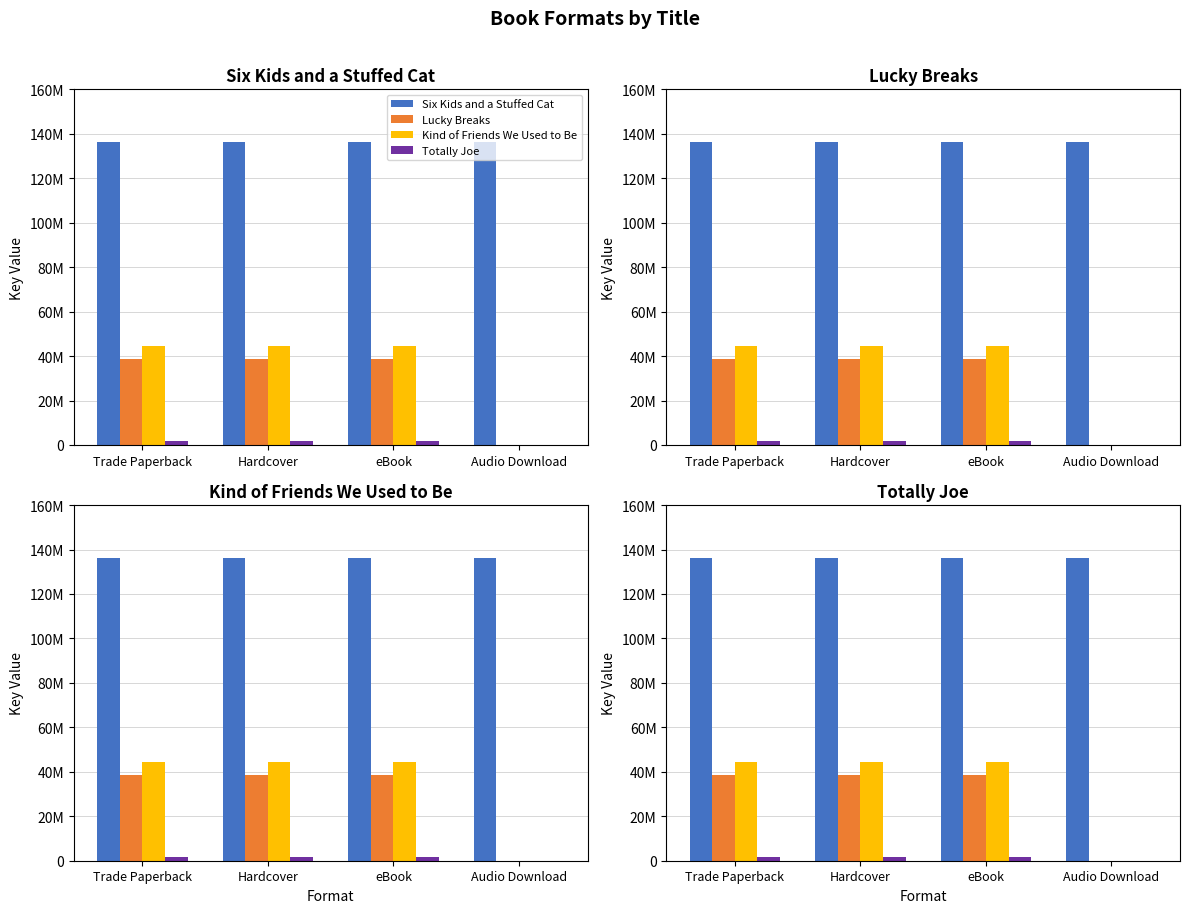

What is the total value across all series at eBook?

221361350